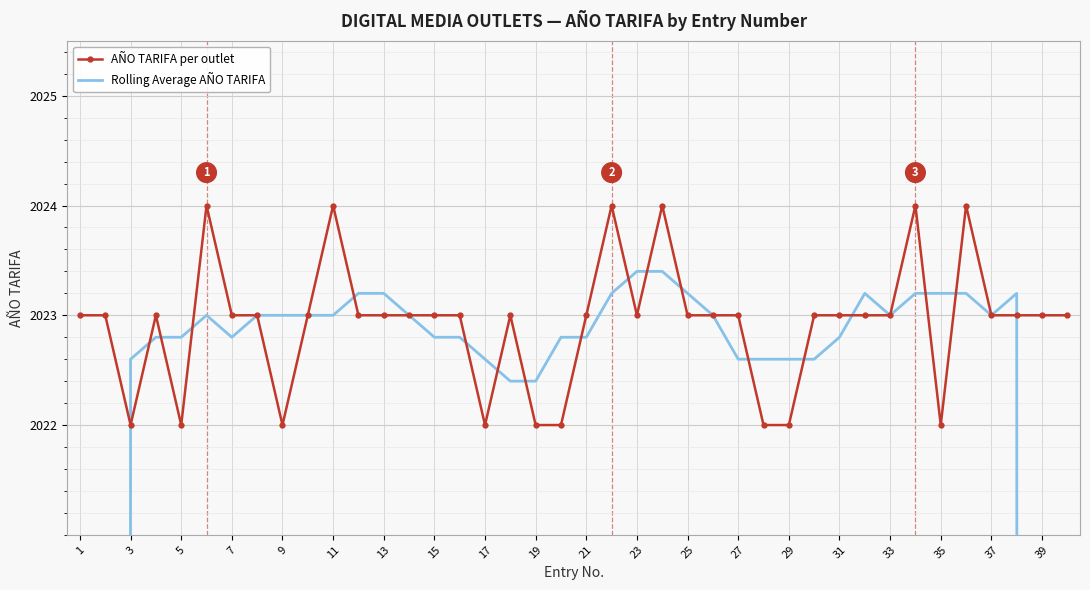

Is the value of Rolling Average AÑO TARIFA at 34 greater than the value of AÑO TARIFA per outlet at 23?

Yes